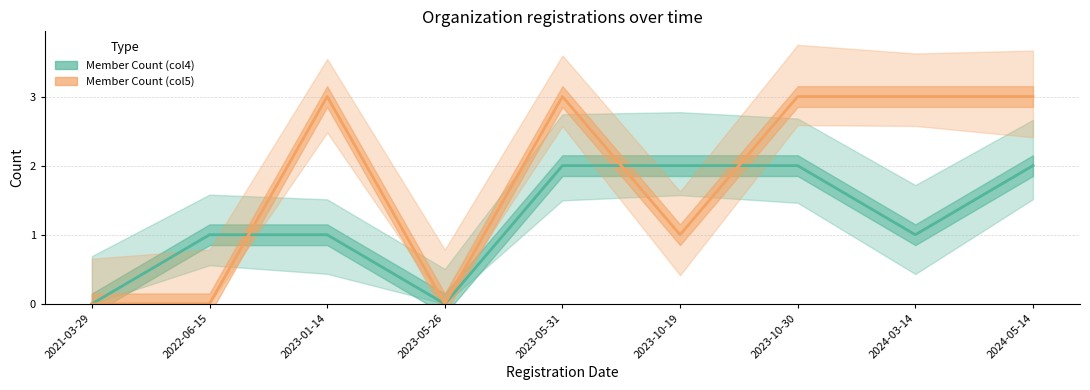

Between 2024-03-14 and 2023-10-30, which is larger?

2023-10-30